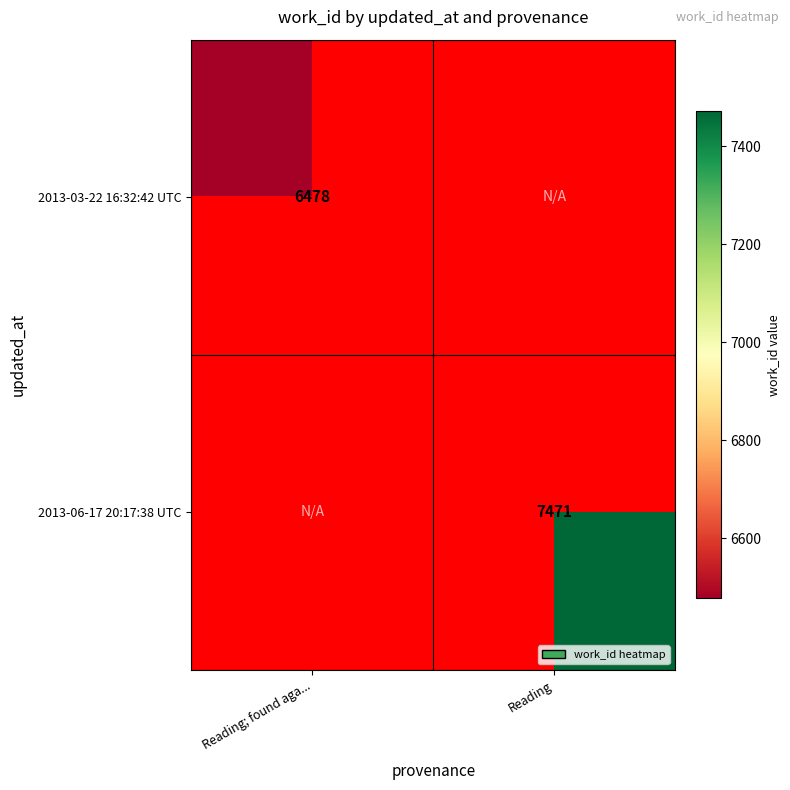

Which has a higher value, Reading; found aga... or Reading?

Reading